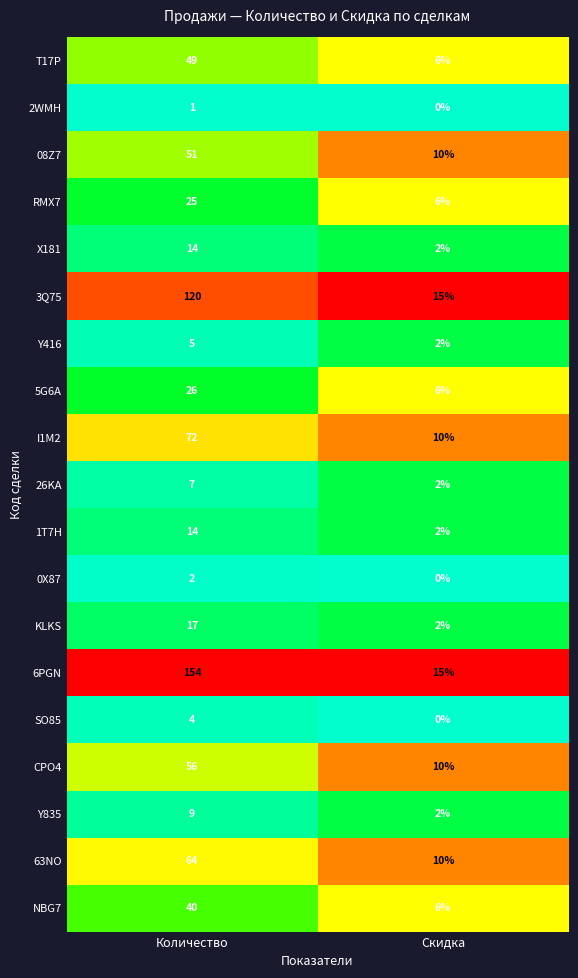

True or false: SO85 has a value of 4 at Количество.

True